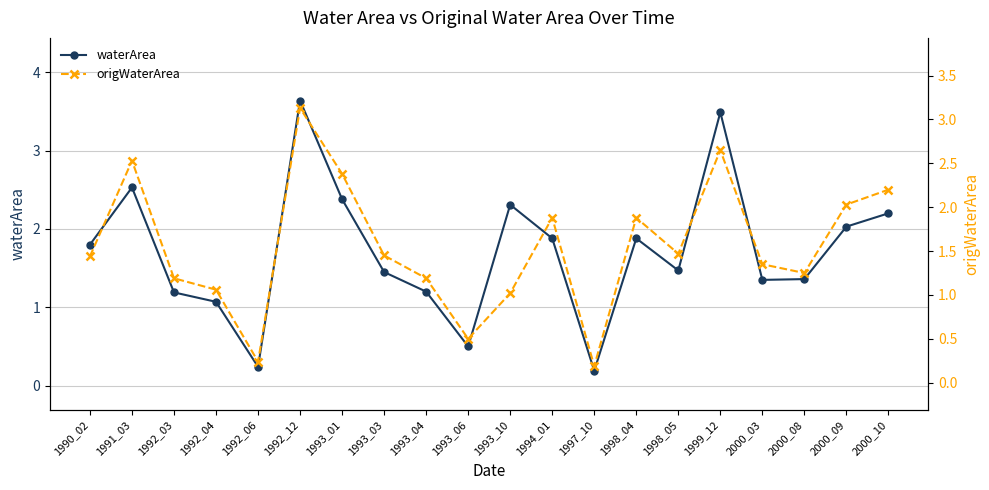

True or false: waterArea and origWaterArea intersect in this chart.

False